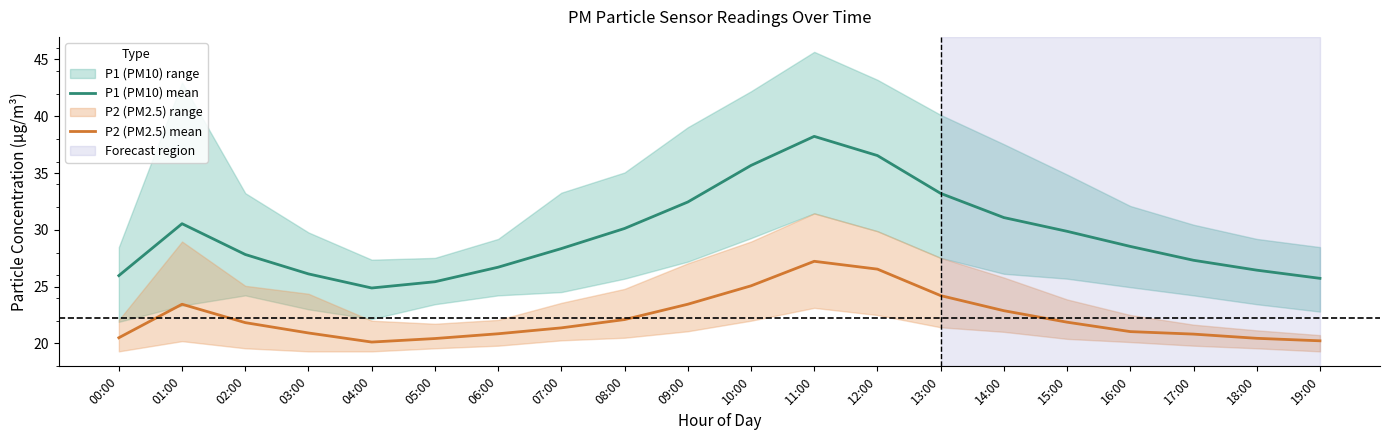

What is the maximum value for P2 (PM2.5) mean?

27.2